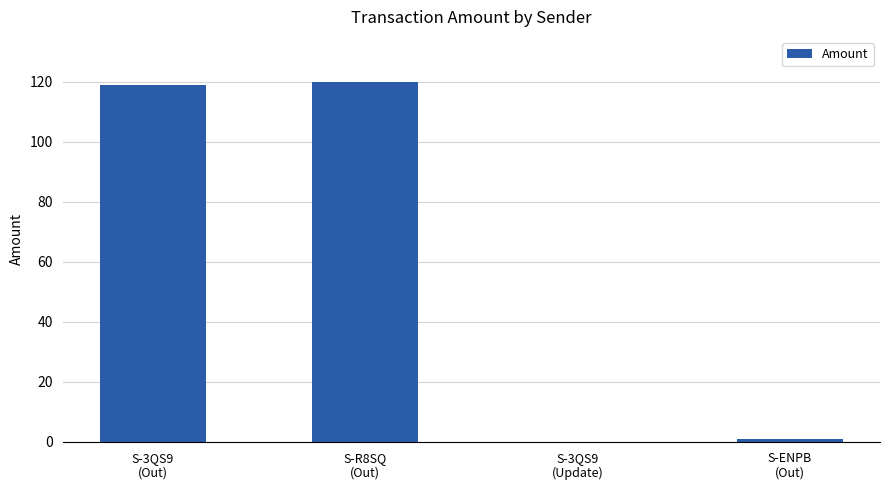

What is the sum of all values?

240